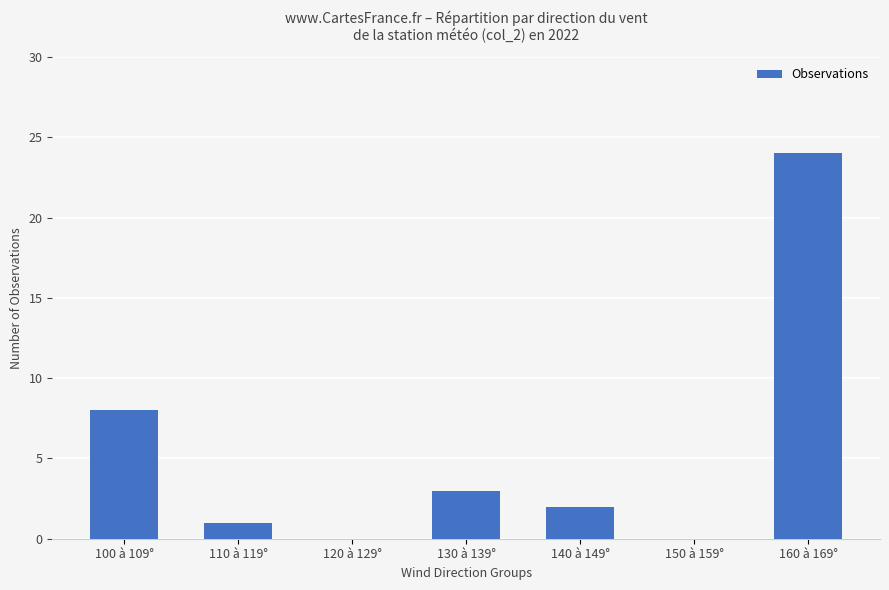

What is the sum of all values?

38